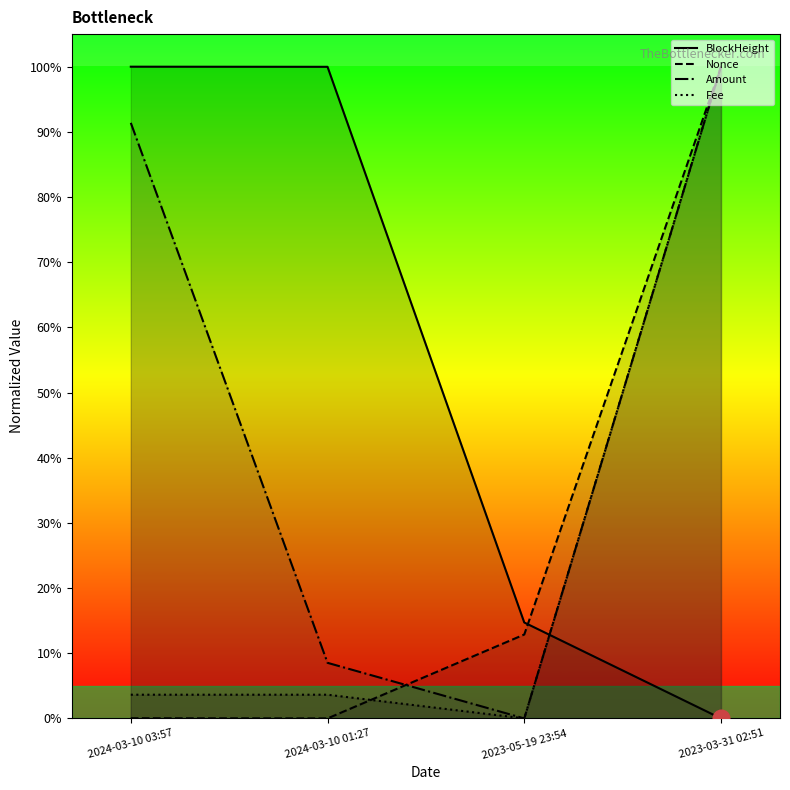

Between which two adjacent categories do Nonce and Fee first intersect?

2024-03-10 01:27 and 2023-05-19 23:54